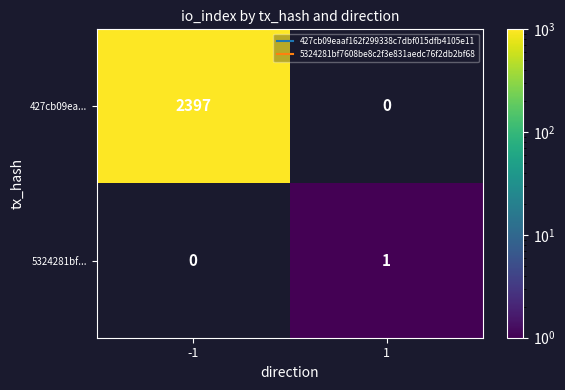

How many positive values does the 5324281bf... series have?

1